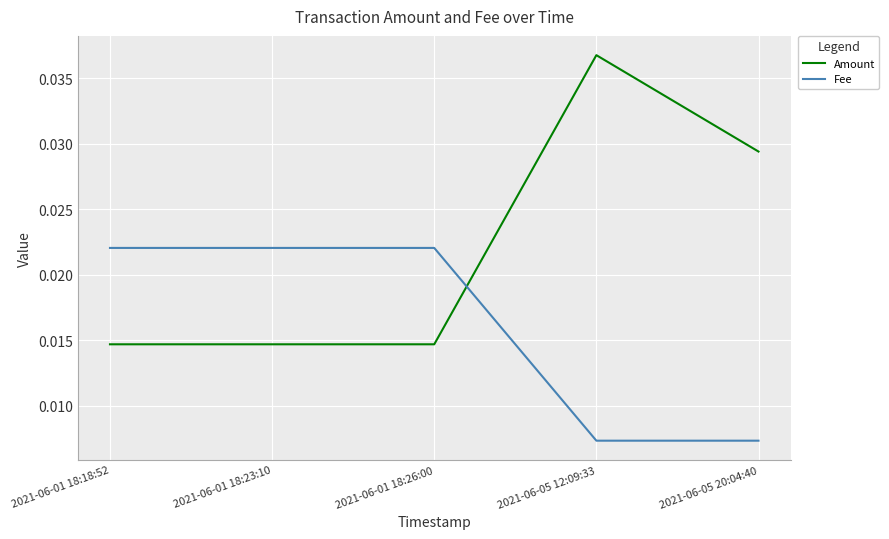

At which label does Amount reach its peak?

2021-06-05 12:09:33